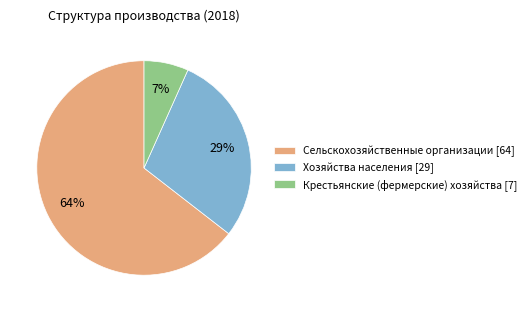

Between Крестьянские (фермерские) хозяйства [7] and Хозяйства населения [29], which is larger?

Хозяйства населения [29]